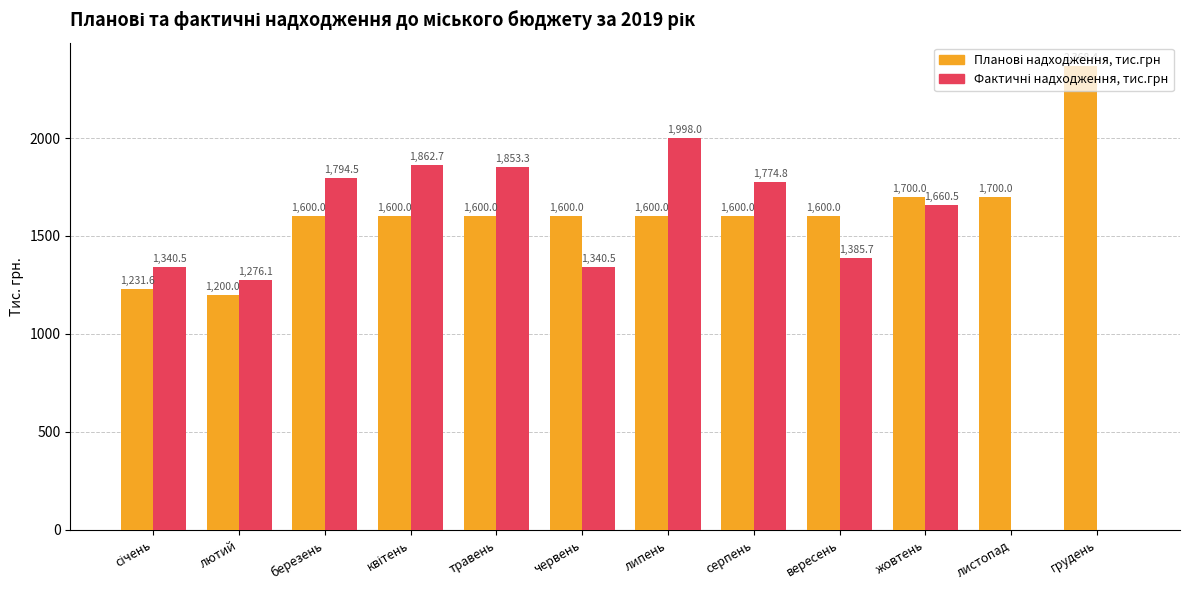

Does the chart contain stacked bars?

No